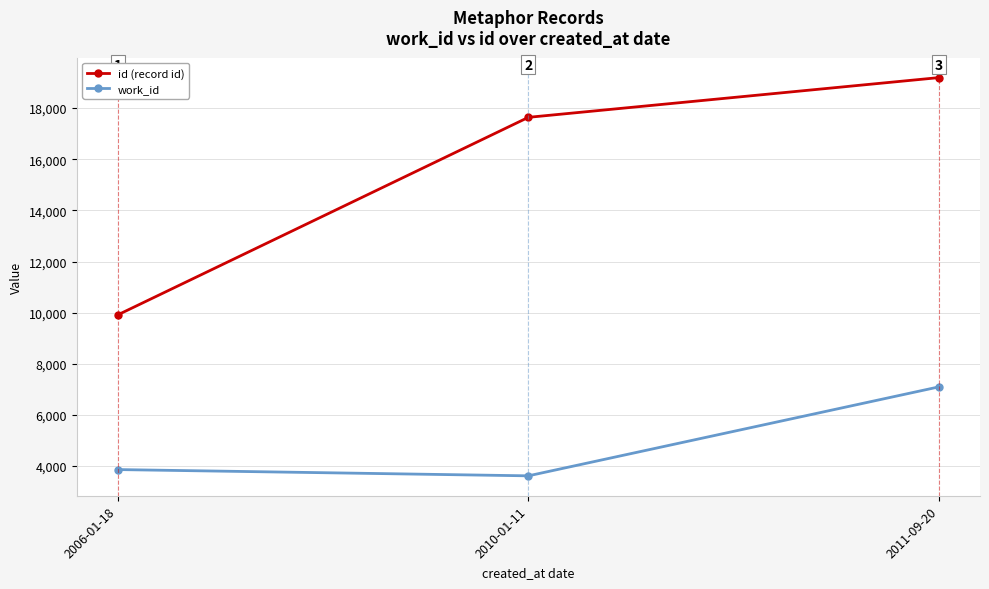

Which series changed the most between 2006-01-18 and 2010-01-11?

id (record id)